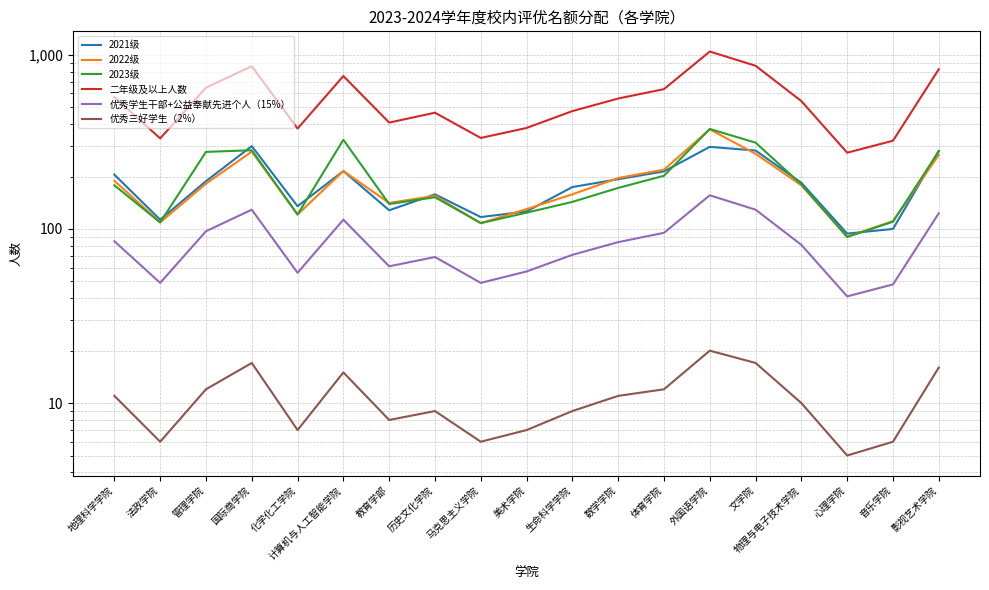

Where is the first local minimum for 优秀三好学生（2%）?

法政学院